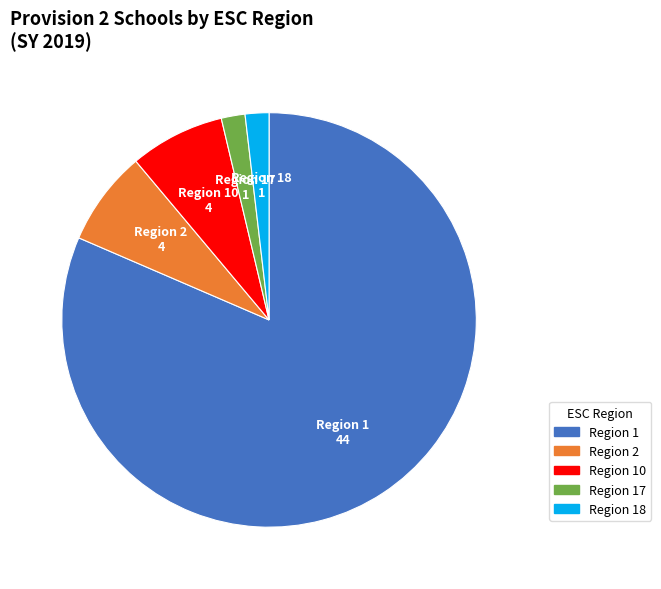

Is there any slice that represents more than half of the pie?

Yes